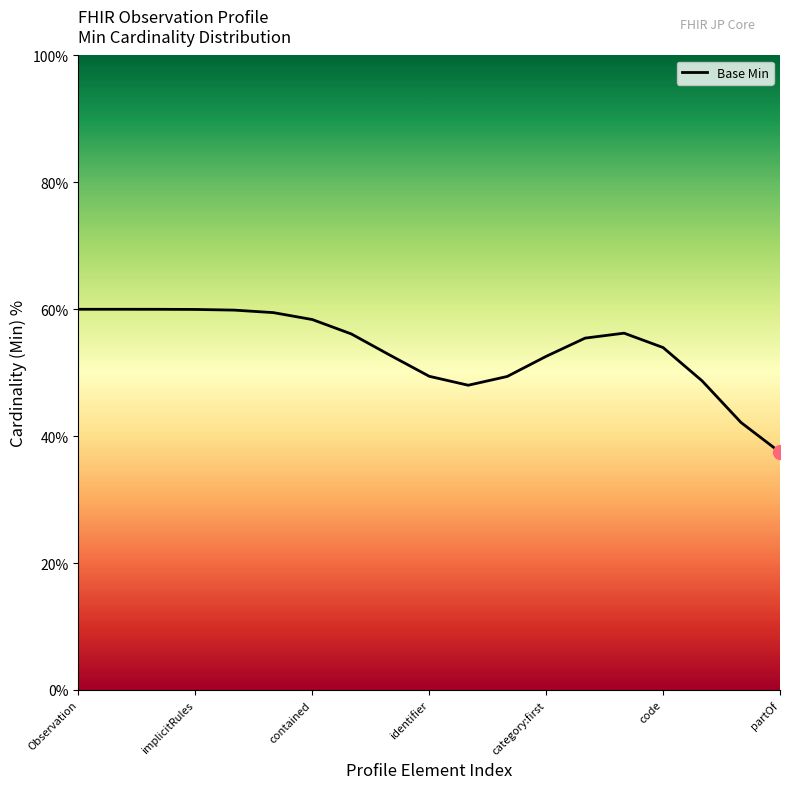

How many series are shown in this chart?

1